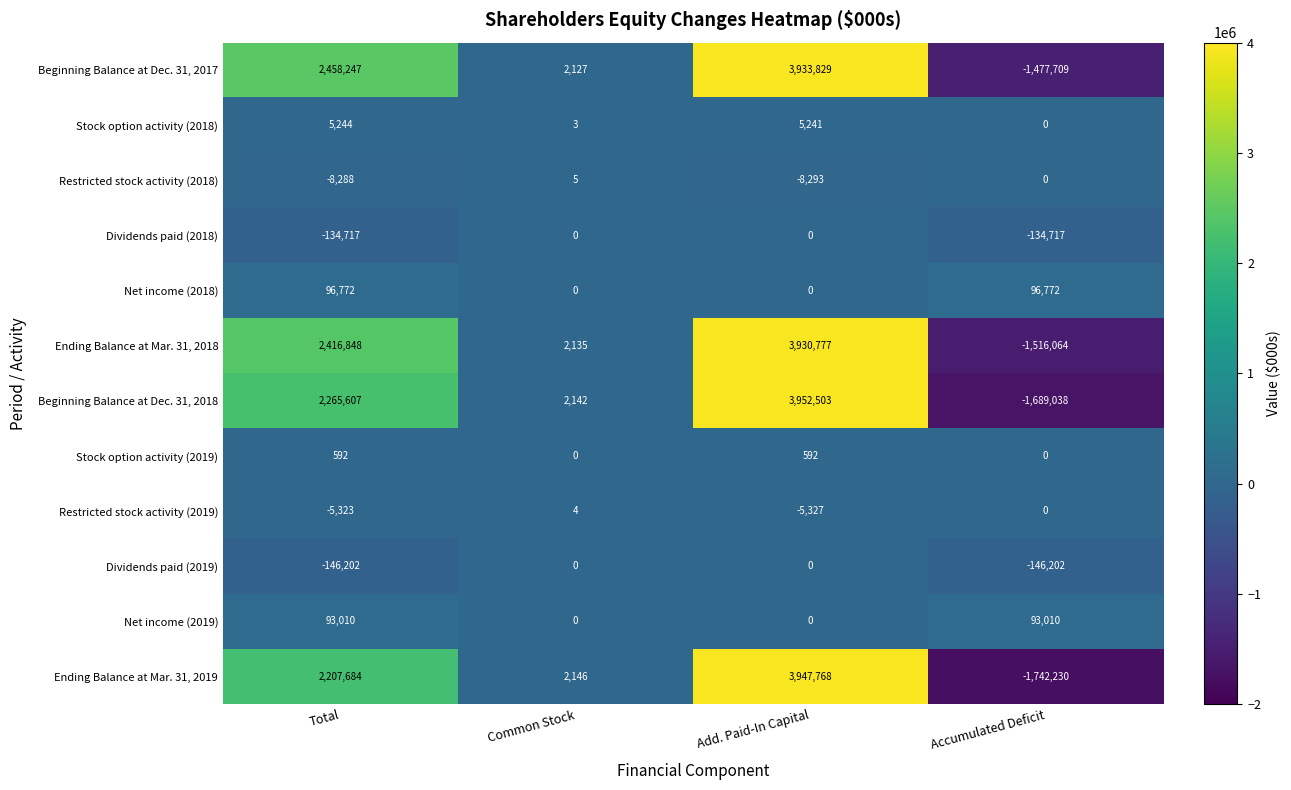

What is the spread (max minus min) of values at Common Stock?

2146